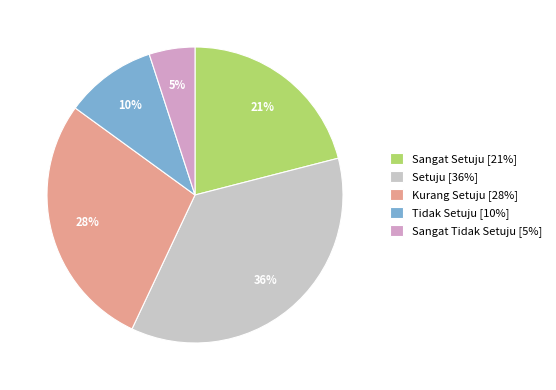

Rank the categories by value from highest to lowest.

Setuju, Kurang Setuju, Sangat Setuju, Tidak Setuju, Sangat Tidak Setuju